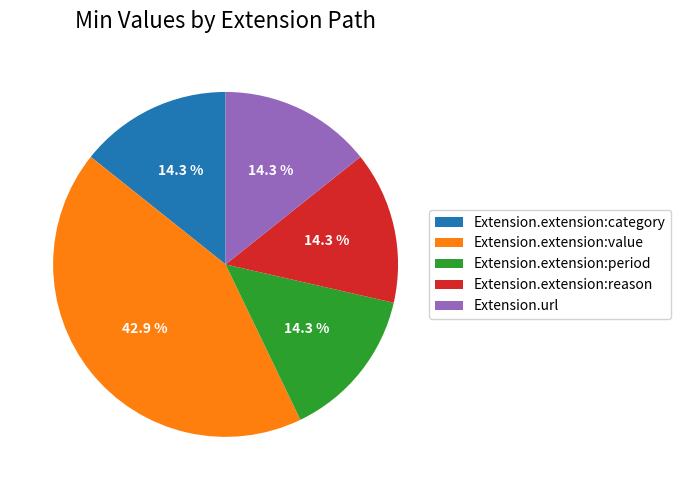

What is the ratio of the value at Extension.url to the value at Extension.extension:value?

0.3